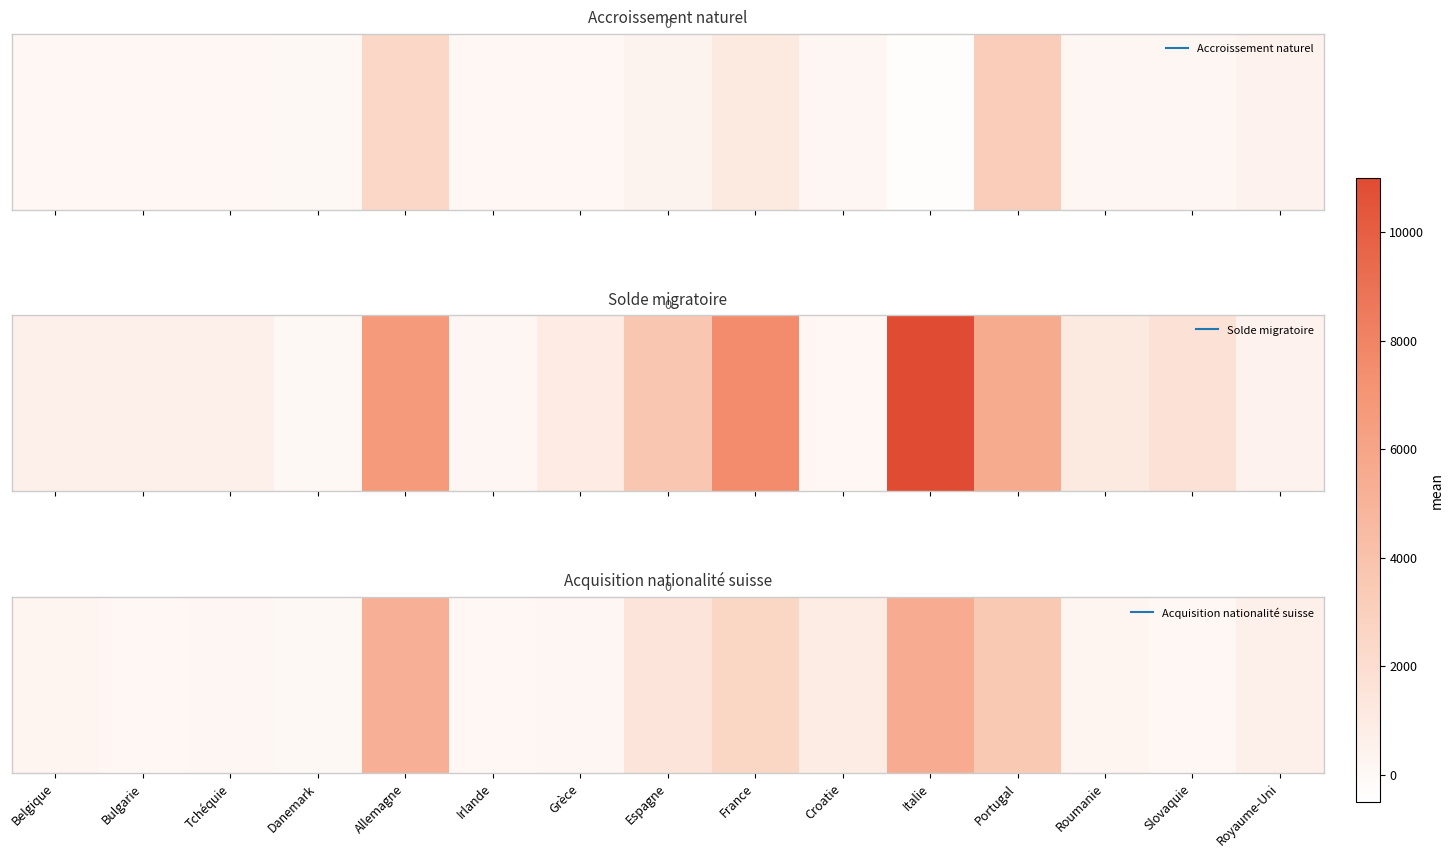

At which category does the chart reach its peak across all series?

Italie